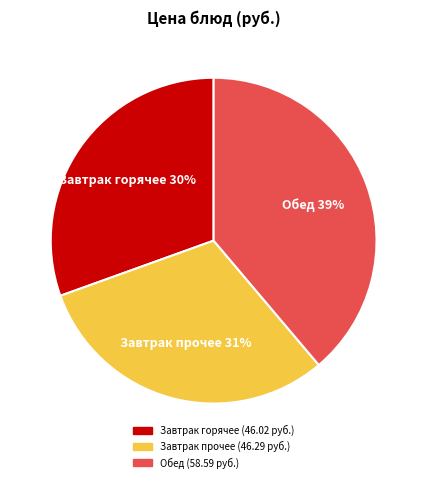

To the nearest percent, what is the average slice percentage?

33%